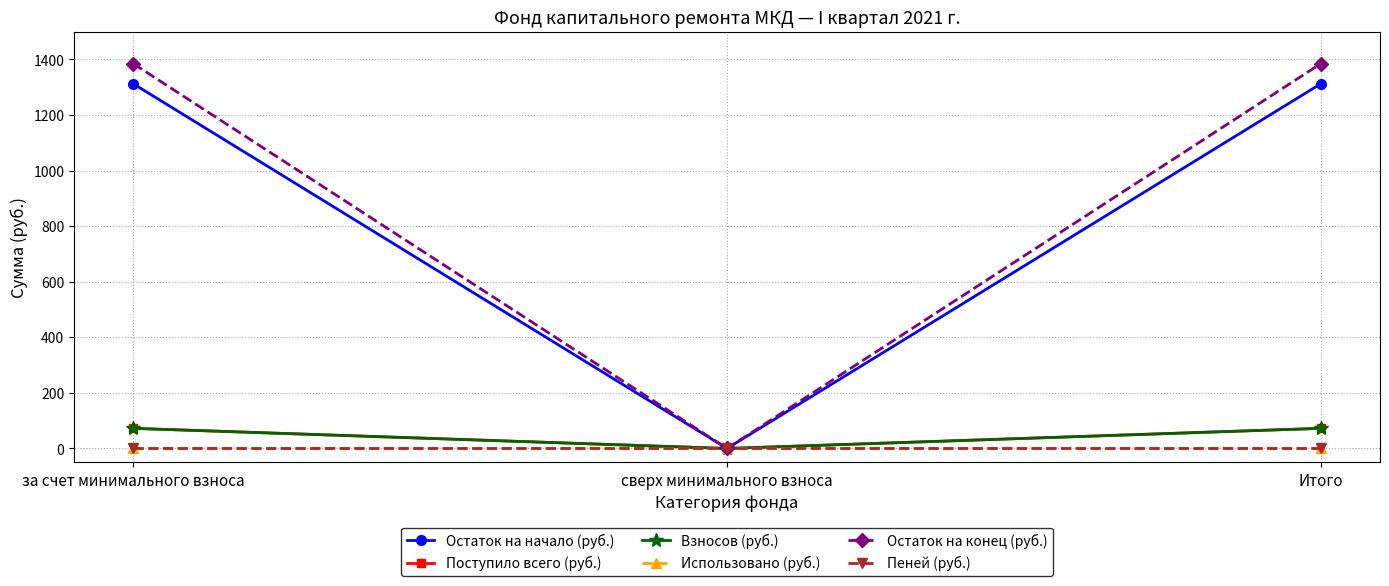

Is this an area chart (filled region under the line)?

No